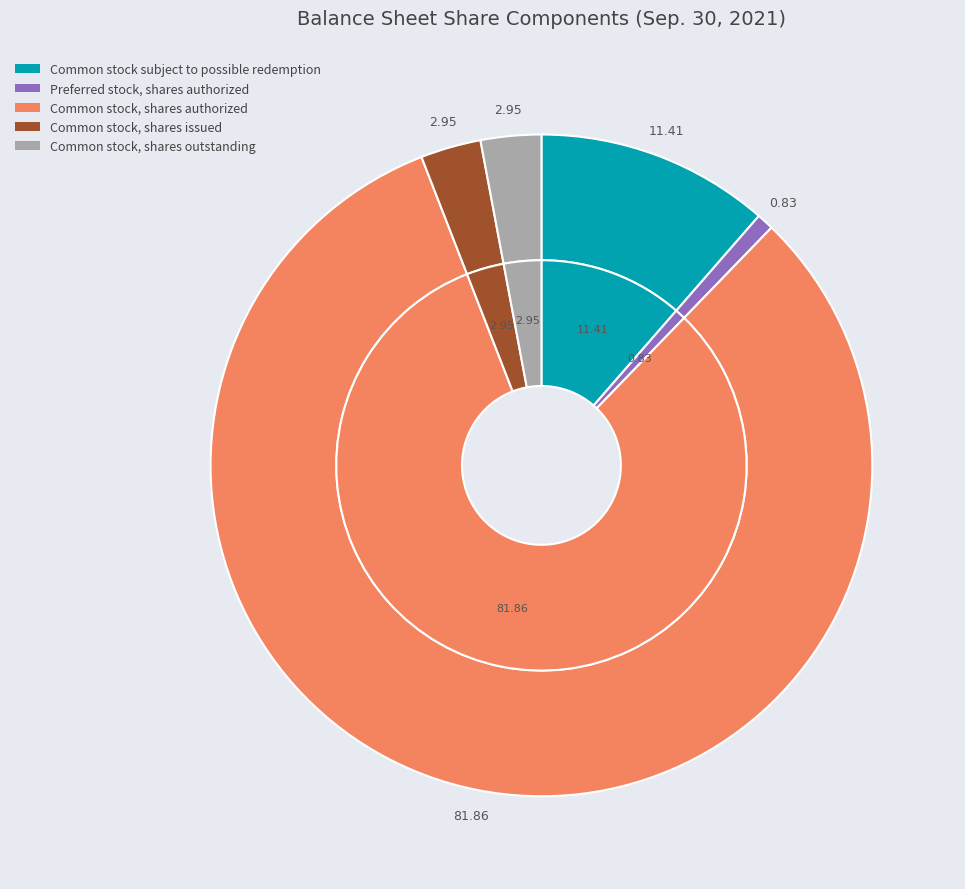

Which has a higher value, Common stock, shares authorized or Common stock, shares outstanding?

Common stock, shares authorized